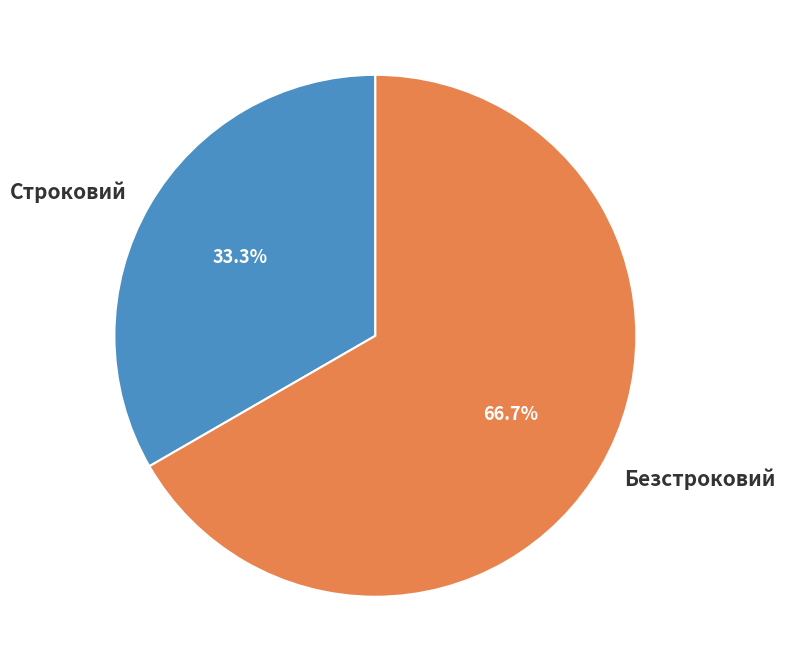

What is the total percentage of Строковий and Безстроковий?

100.0%